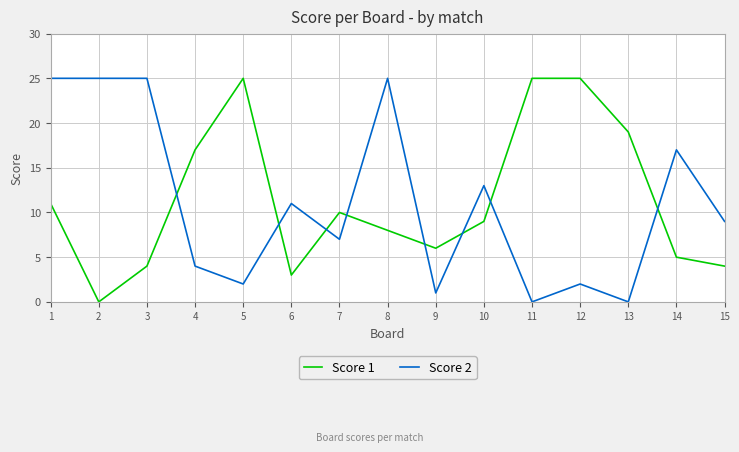

What is the average value of the Score 2 series?

11